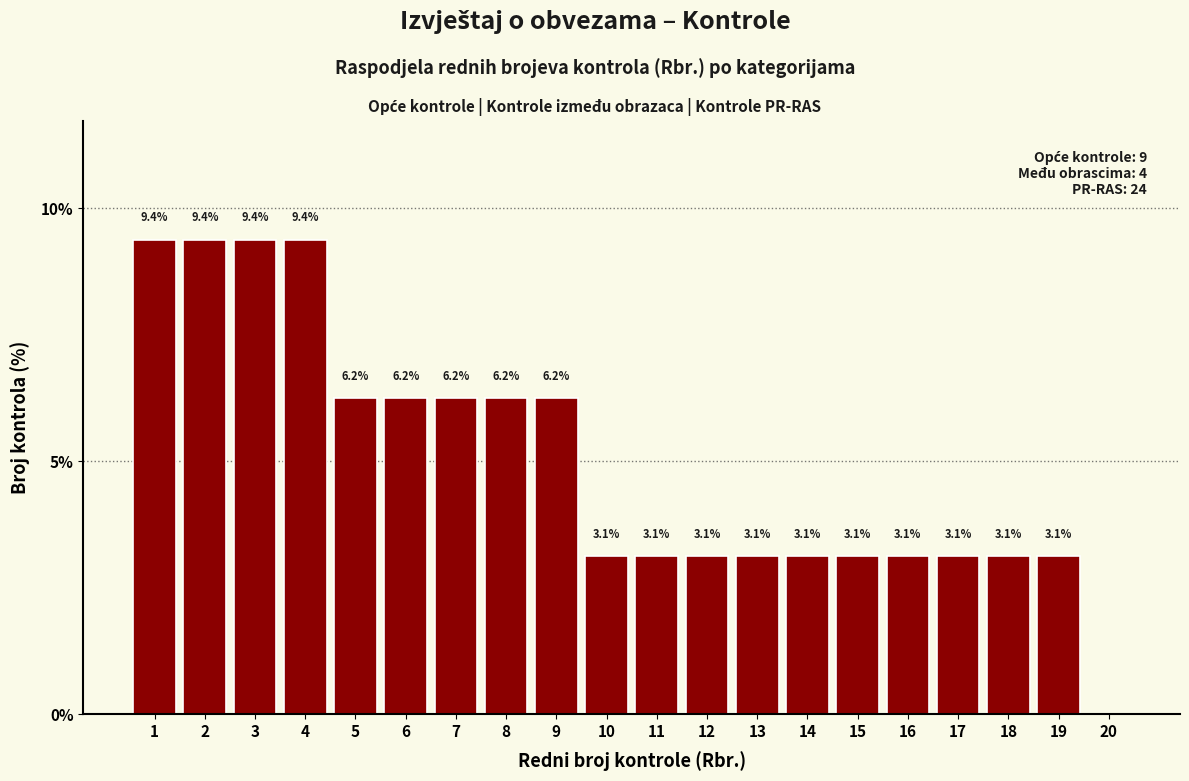

What is the maximum value shown in the chart?

9.4